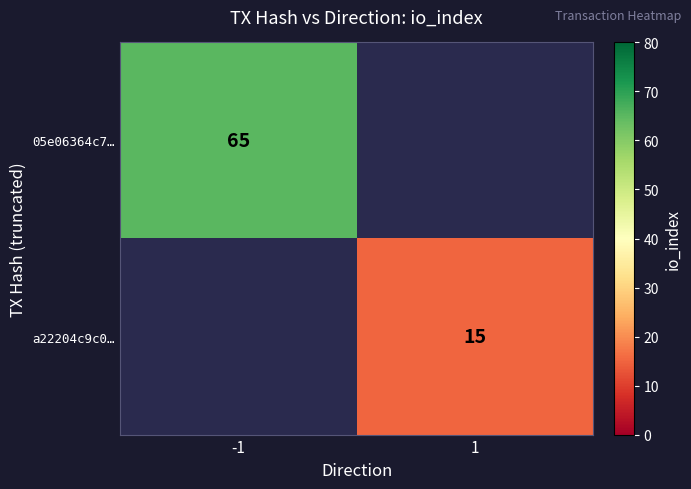

Is it true that 05e06364c7… equals 116.2 at -1?

False